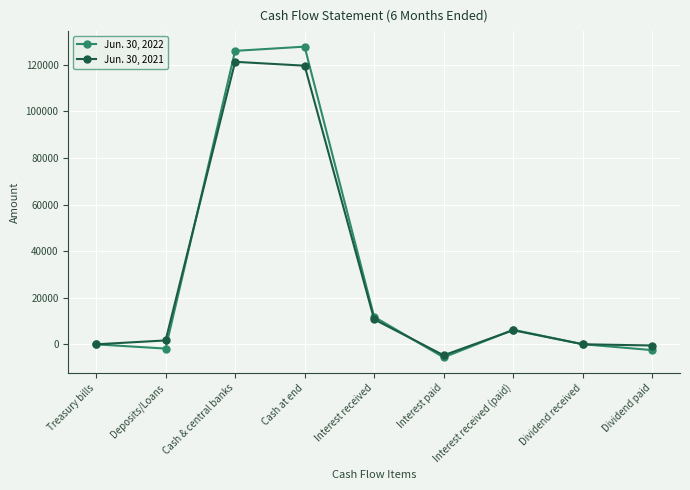

How many lines are shown in the chart?

2